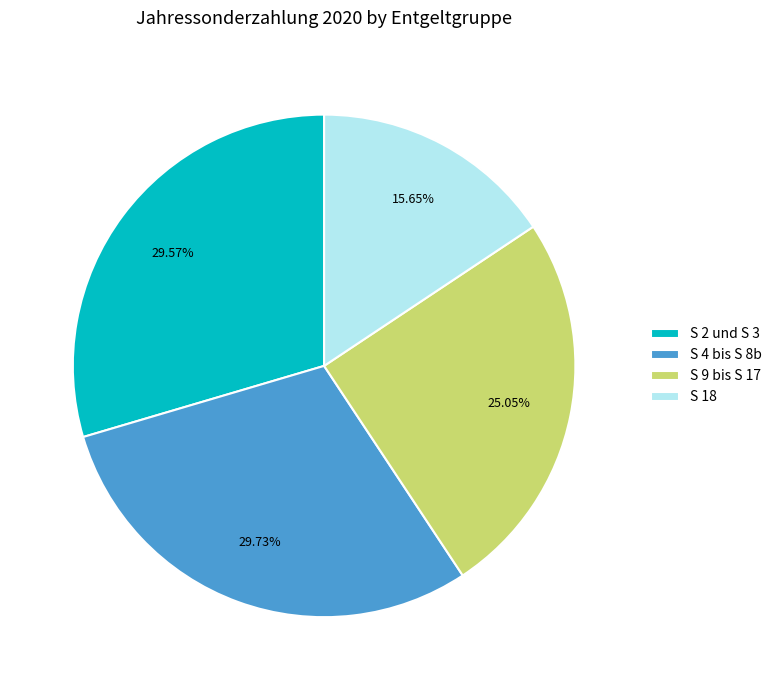

Count the number of slices in the pie.

4